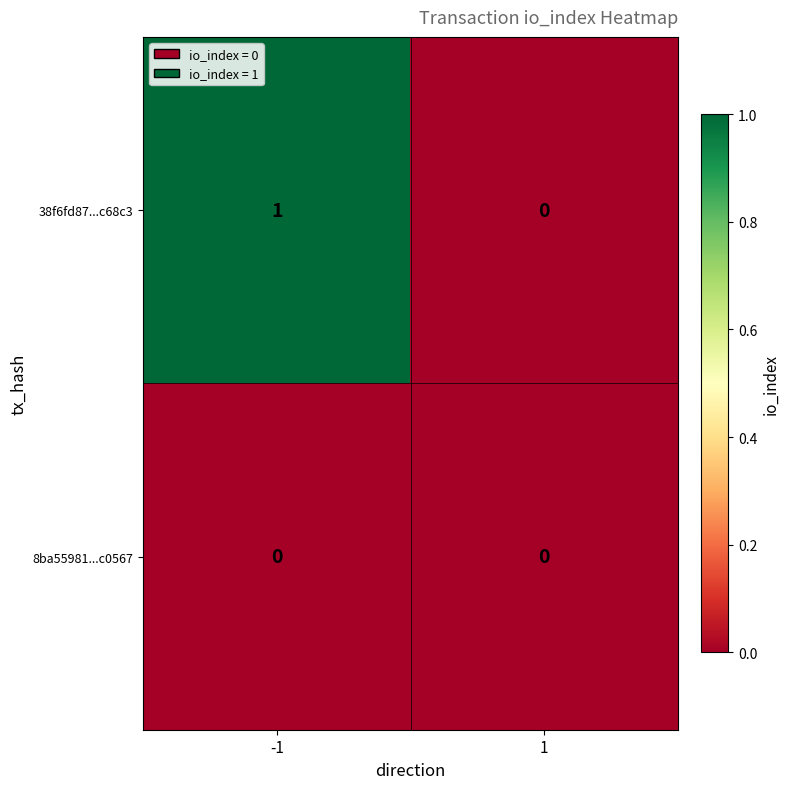

Is it true that 8ba55981...c0567 equals 0 at -1?

True